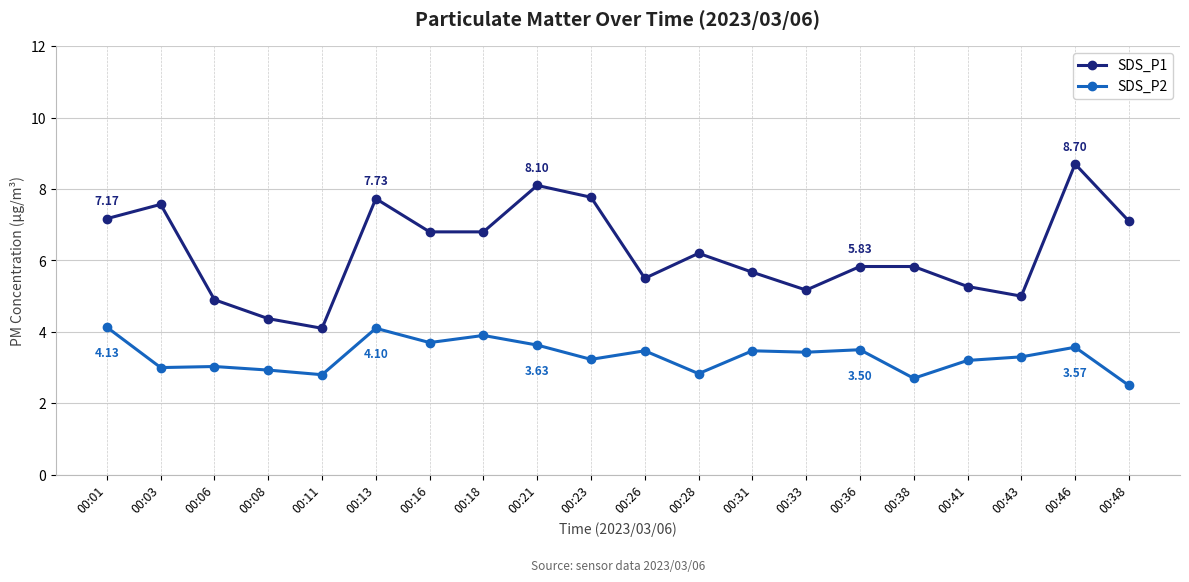

At which category does the chart reach its peak across all series?

00:46